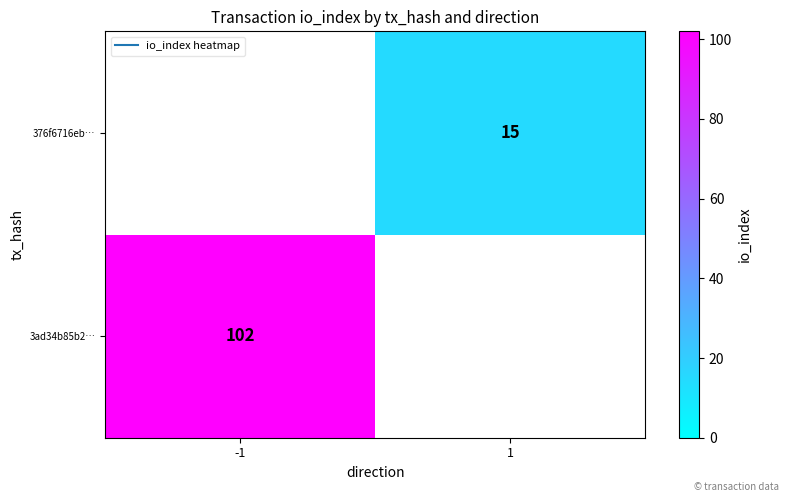

What is the sum of all 376f6716eb… values?

15